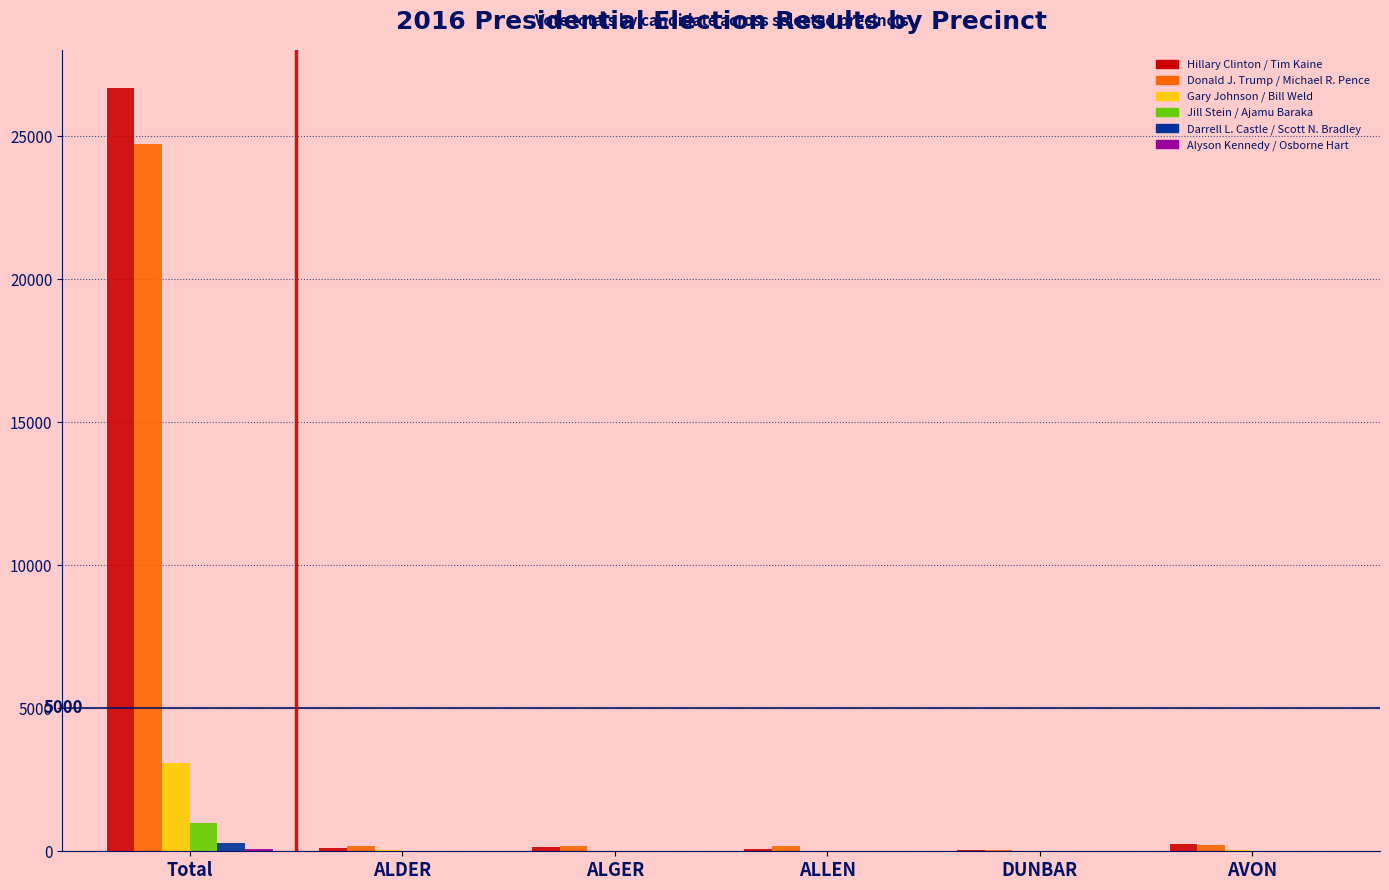

Between Total and ALGER, which series saw the biggest shift?

Hillary Clinton / Tim Kaine